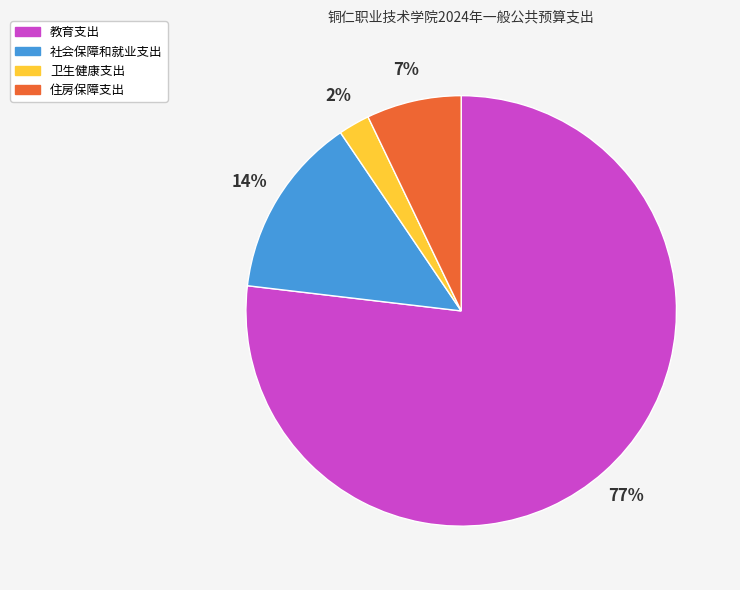

True or false: 教育支出 accounts for 77% of the total.

True